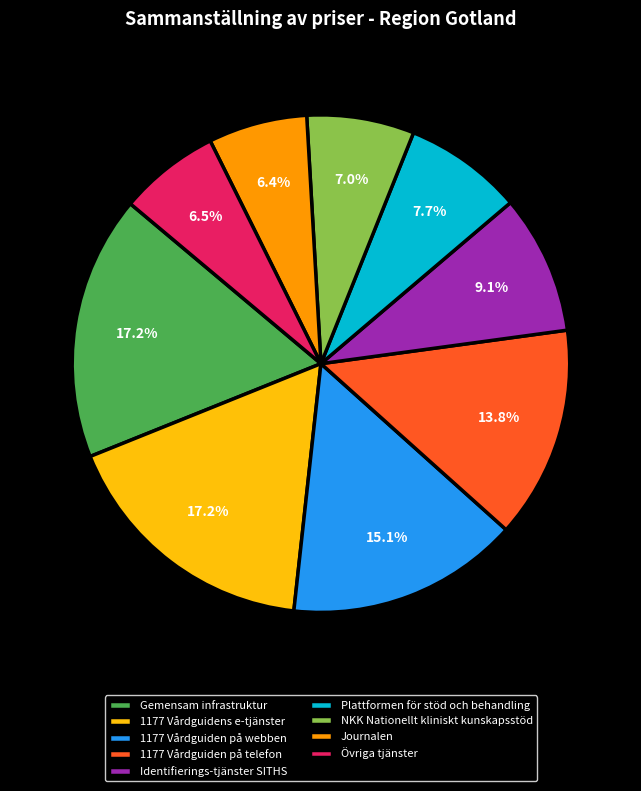

Is there a majority slice in this chart?

No